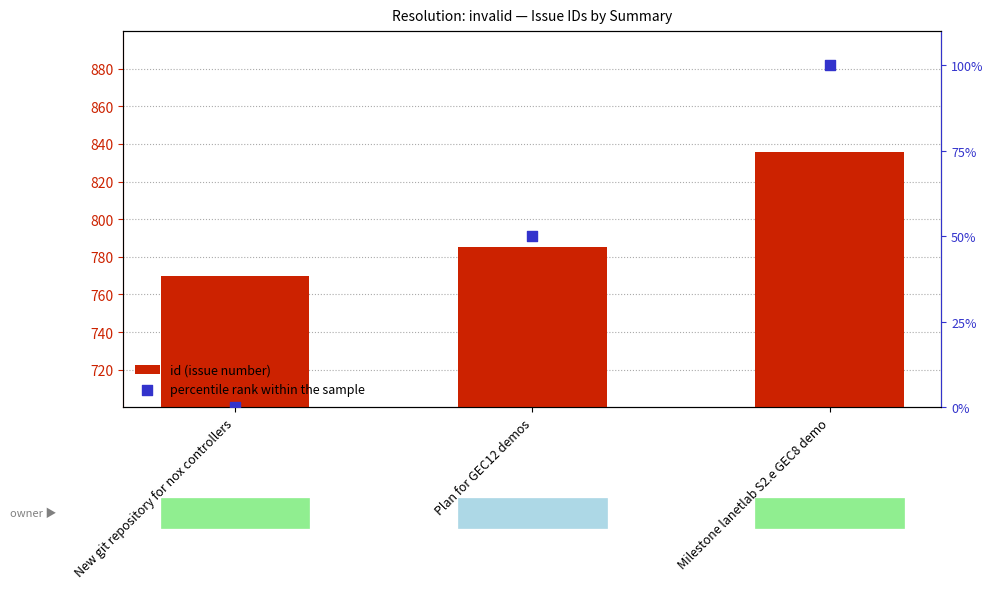

What are all the series names shown in the legend?

id (issue number), percentile rank within the sample